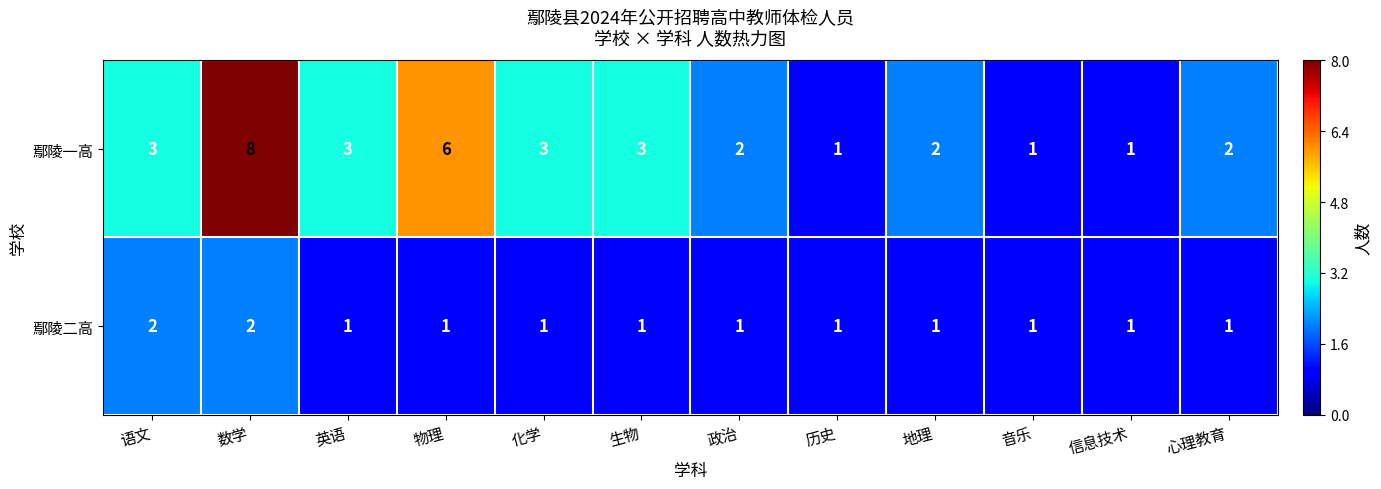

Which series has the largest range (max minus min)?

鄢陵一高